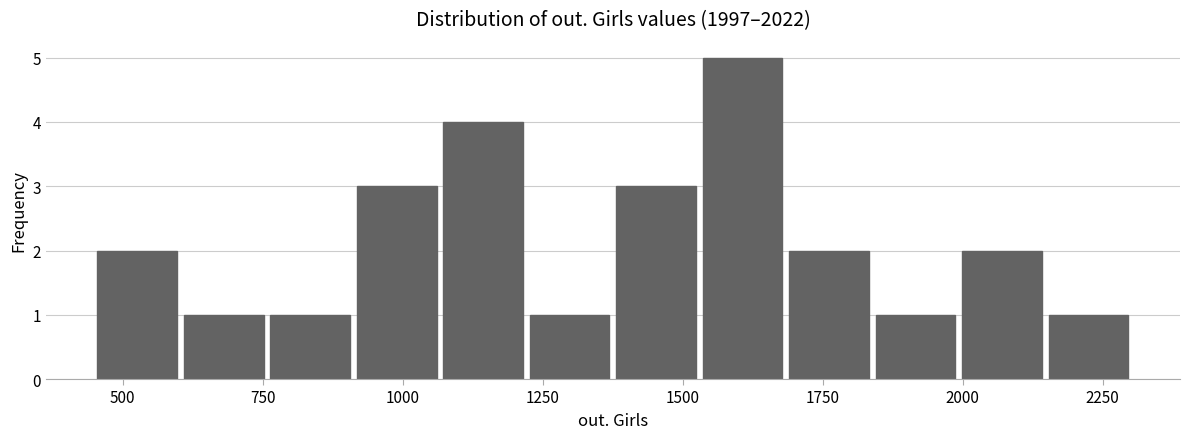

Read against the x-axis, roughly where is the centre of the tallest bar?

1600